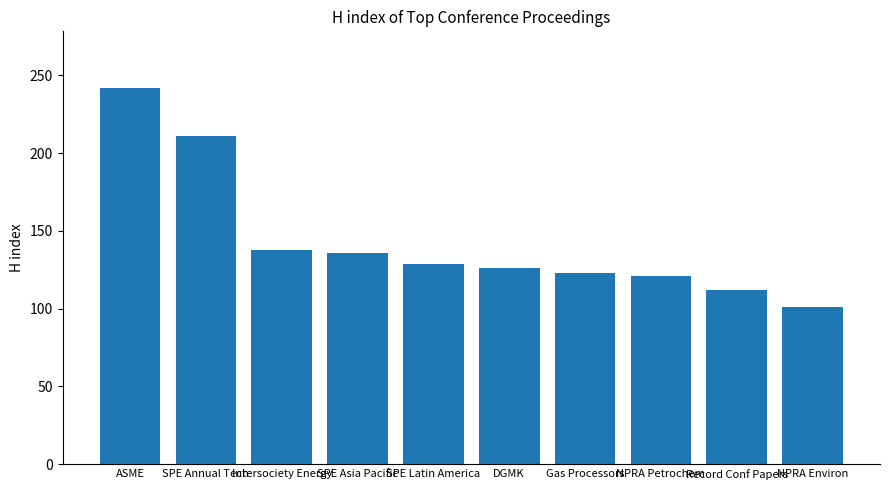

Where does the data first go above 129?

ASME